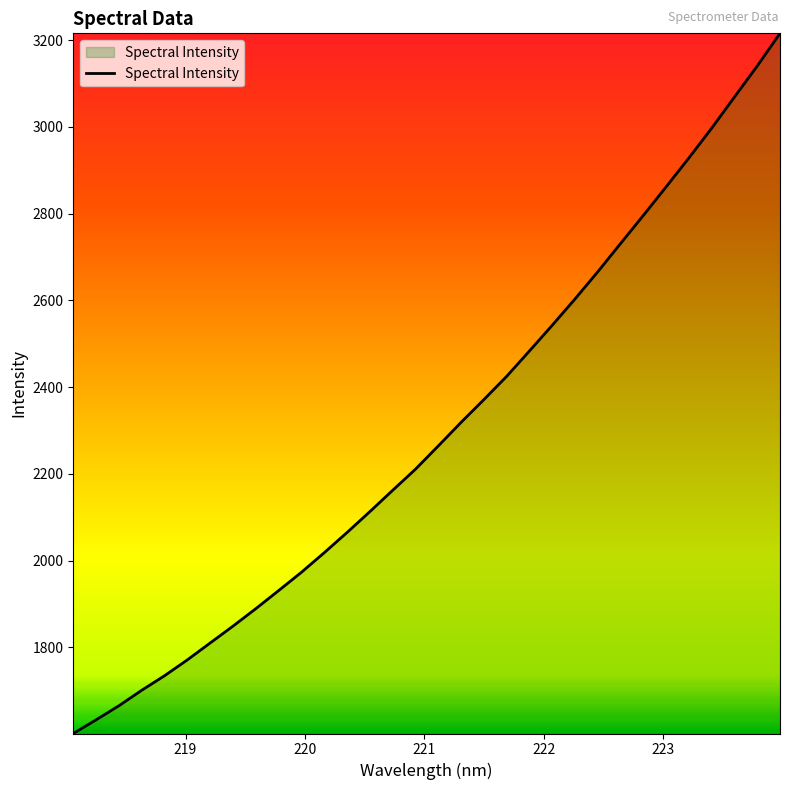

What is the greatest value displayed?

3215.8